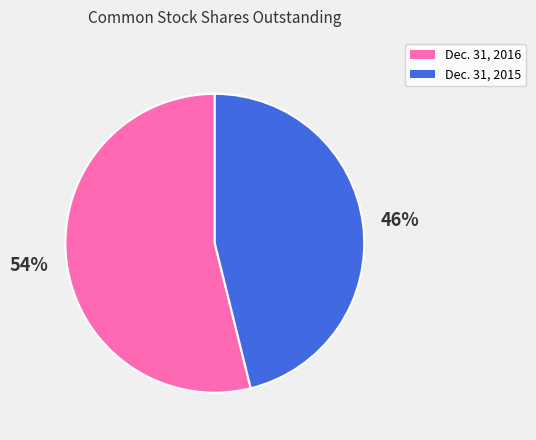

To the nearest percent, what portion does Dec. 31, 2015 represent?

46%